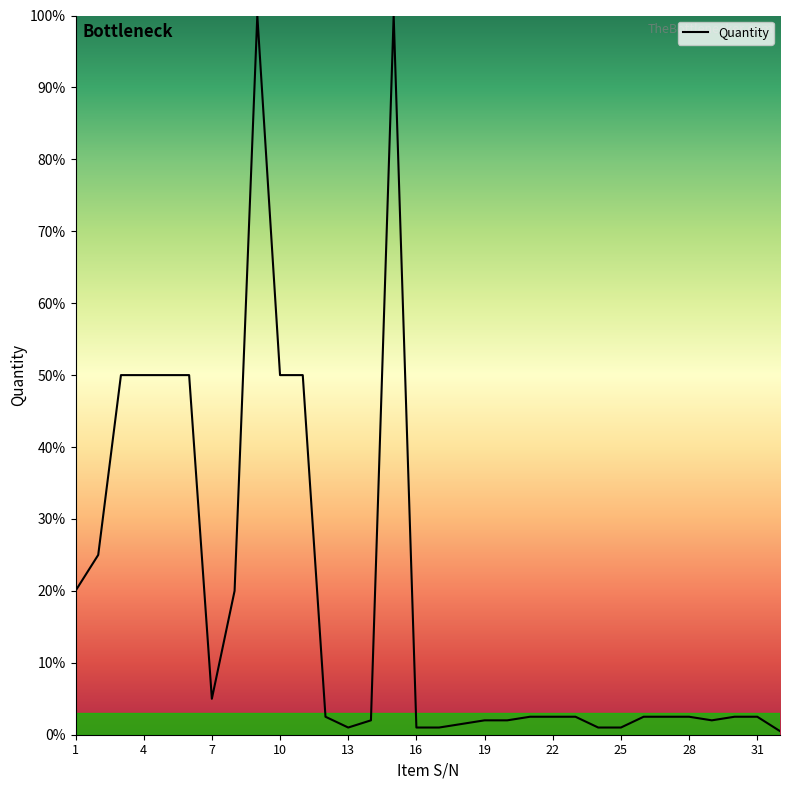

What is the greatest value displayed?

100.0